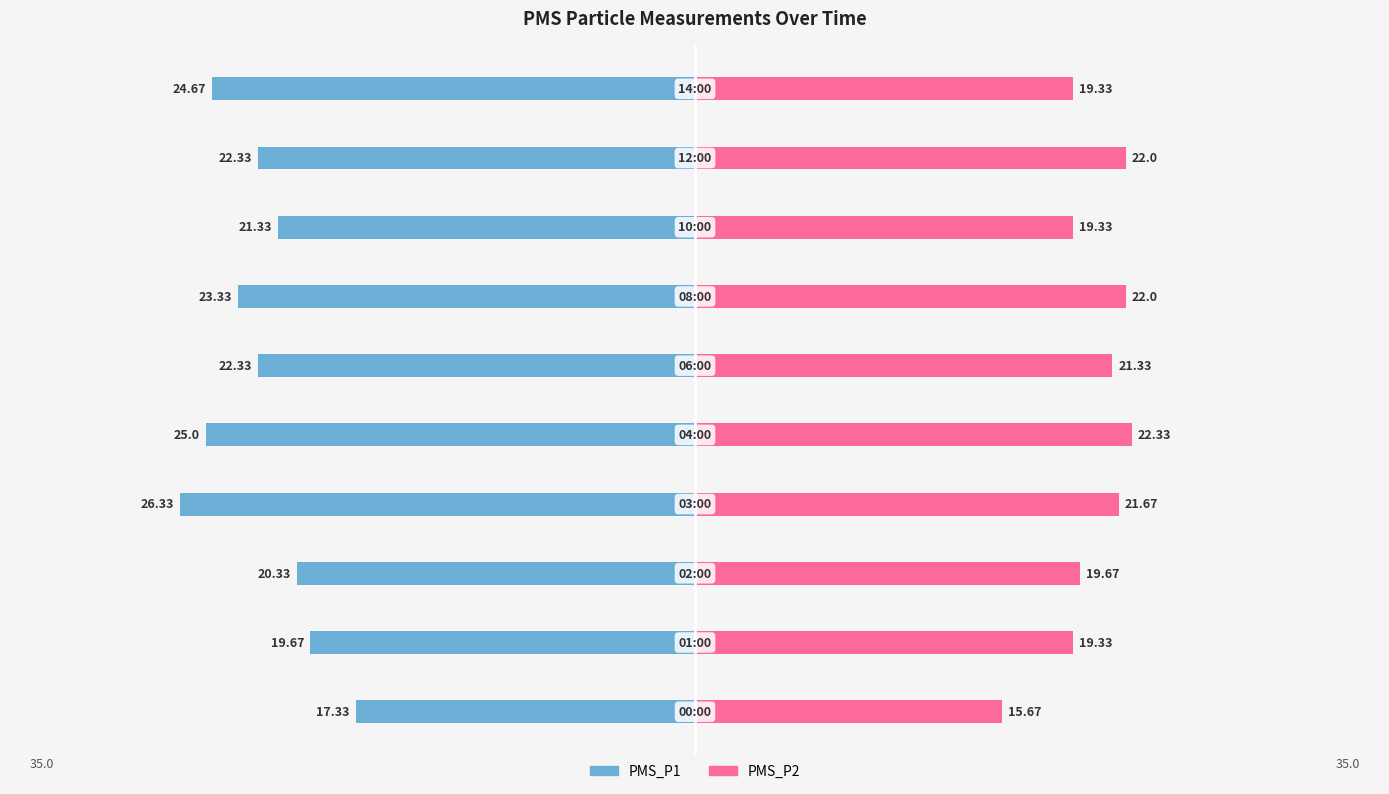

Is it true that PMS_P2 equals 27.7 at 1?

False